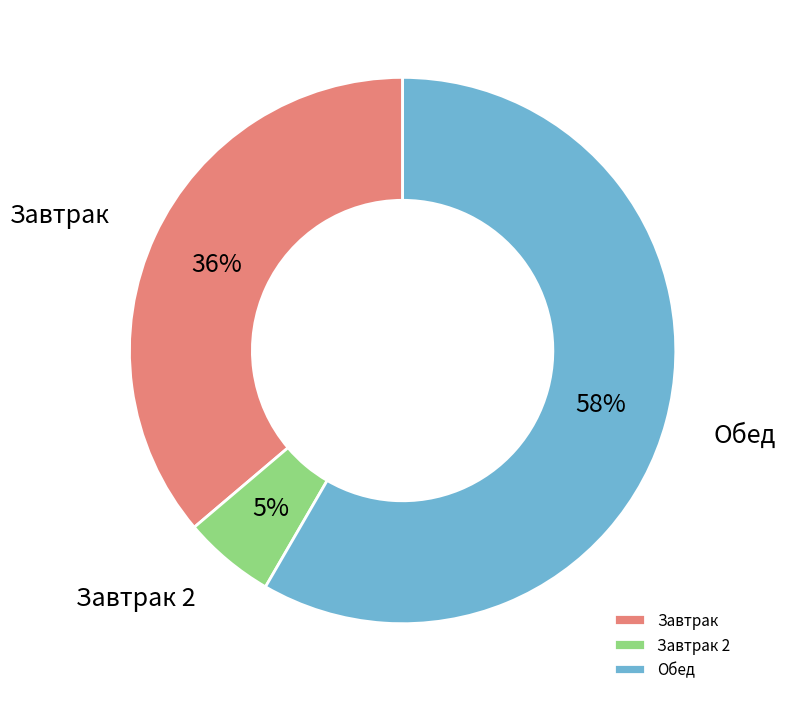

What is the ratio of the value at Обед to the value at Завтрак?

1.6